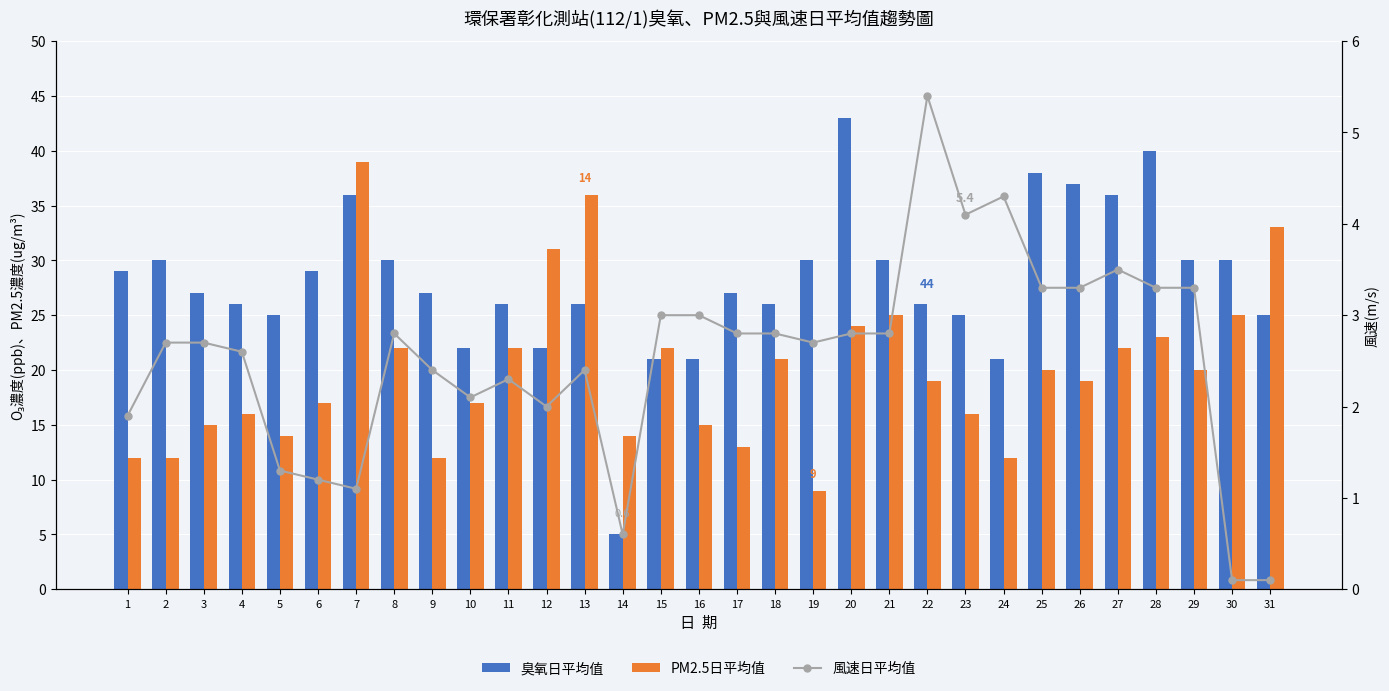

What is the highest value of the 臭氧日平均值 series?

43.0